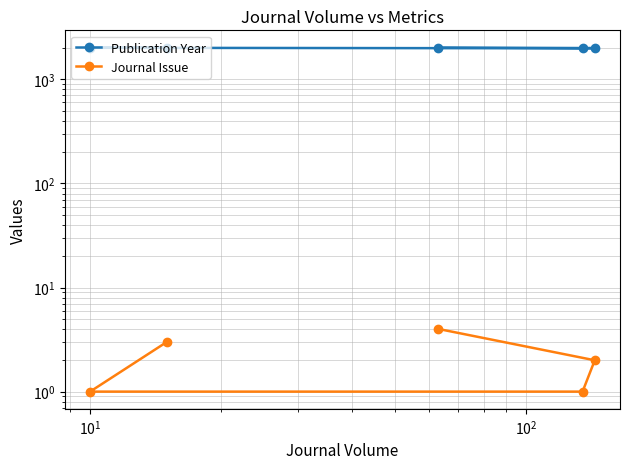

Reading left to right, list all the values displayed in this chart.

Publication Year: 2015	2010	1987	1996	2021
Journal Issue: 3	1	1	2	4